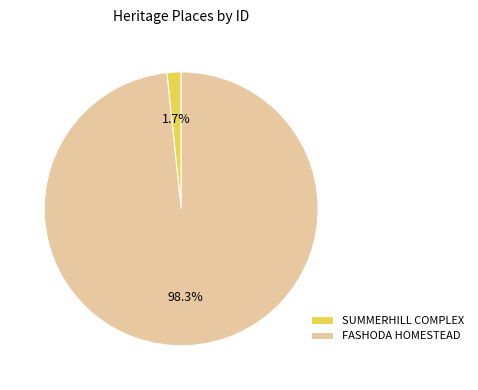

What percentage do FASHODA HOMESTEAD and SUMMERHILL COMPLEX together represent?

100.0%